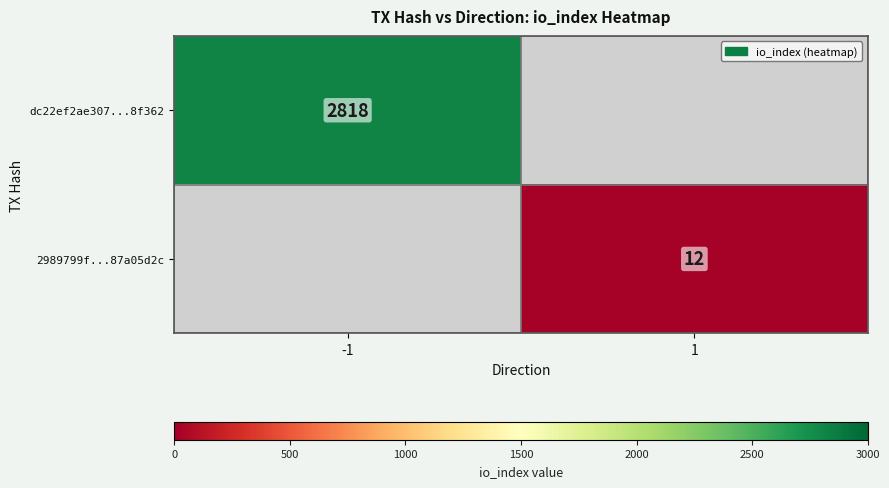

The value of 2989799f...87a05d2c at 1 is 12. True or false?

True